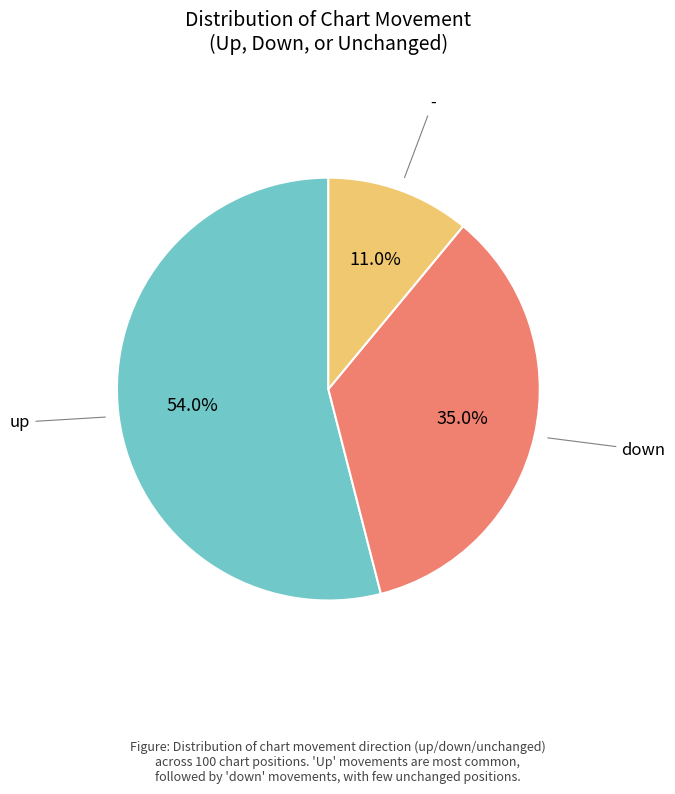

Is there any slice that represents more than half of the pie?

Yes